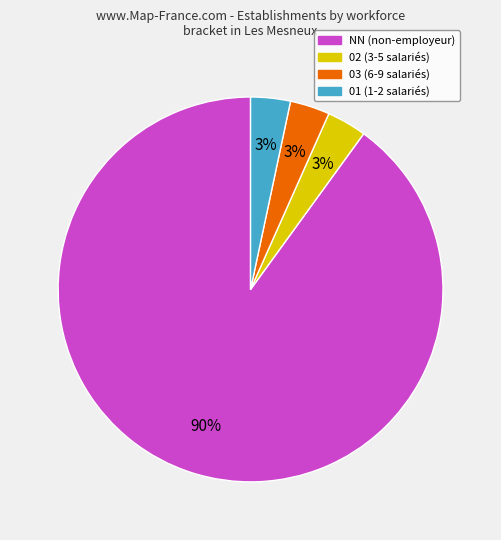

Is there a majority slice in this chart?

Yes